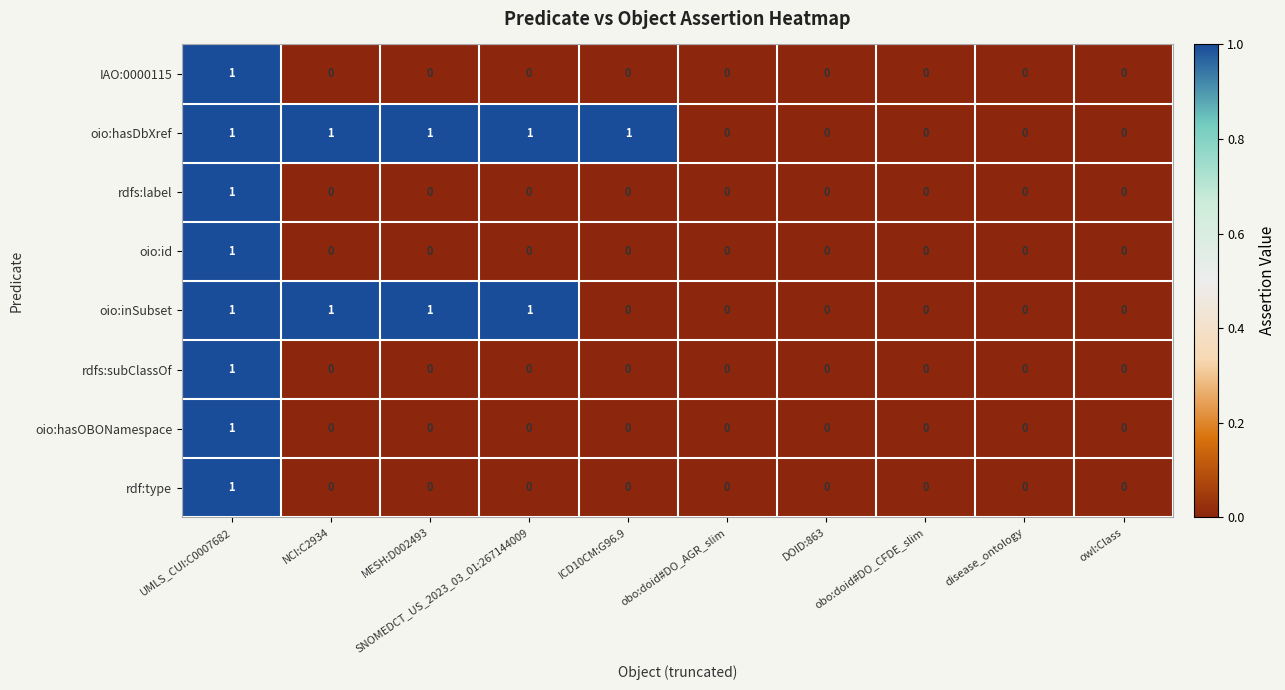

Which series changed the most between ICD10CM:G96.9 and owl:Class?

oio:hasDbXref